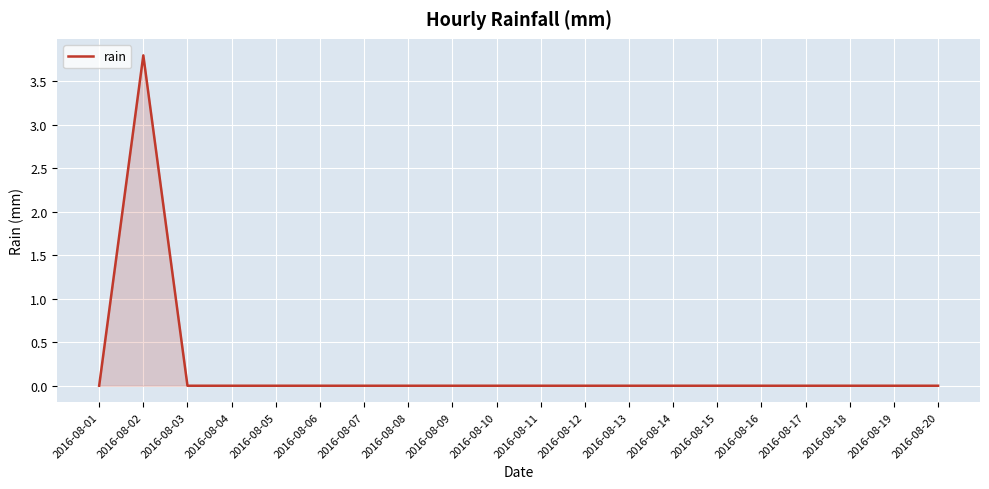

Which label corresponds to the largest value in the chart?

2016-08-02